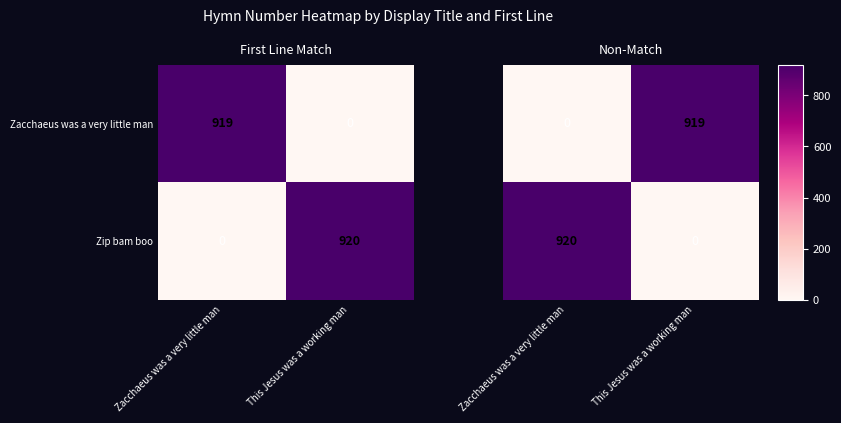

Which has a higher value, Zacchaeus was a very little man or This Jesus was a working man?

This Jesus was a working man